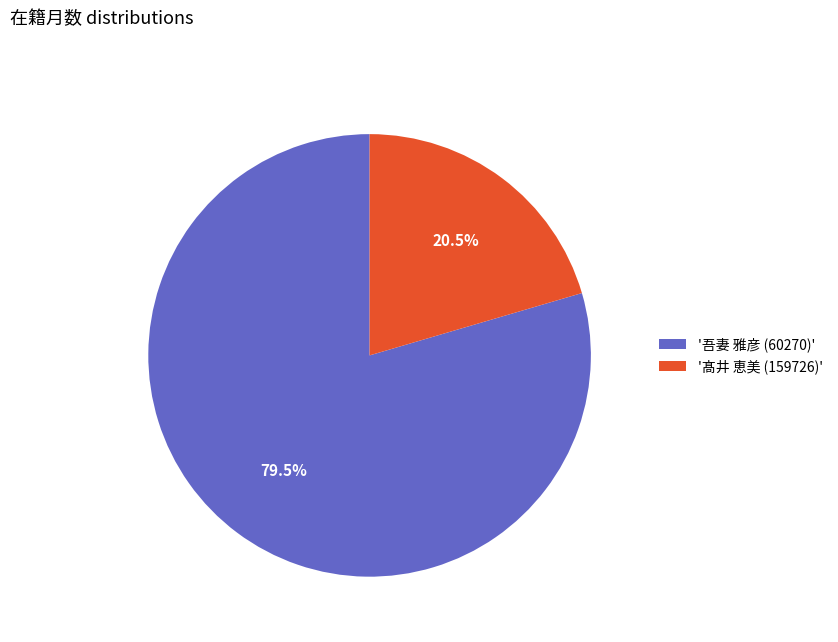

Which slice represents more than half of the pie?

'吾妻 雅彦 (60270)'